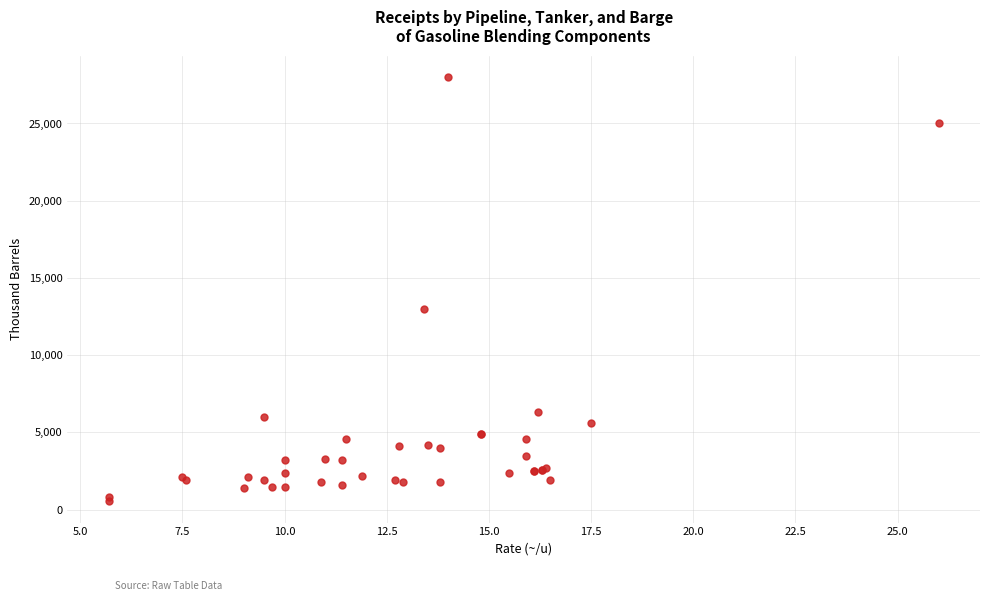

What Y value in the scatter plot is closest to 14270?

13000